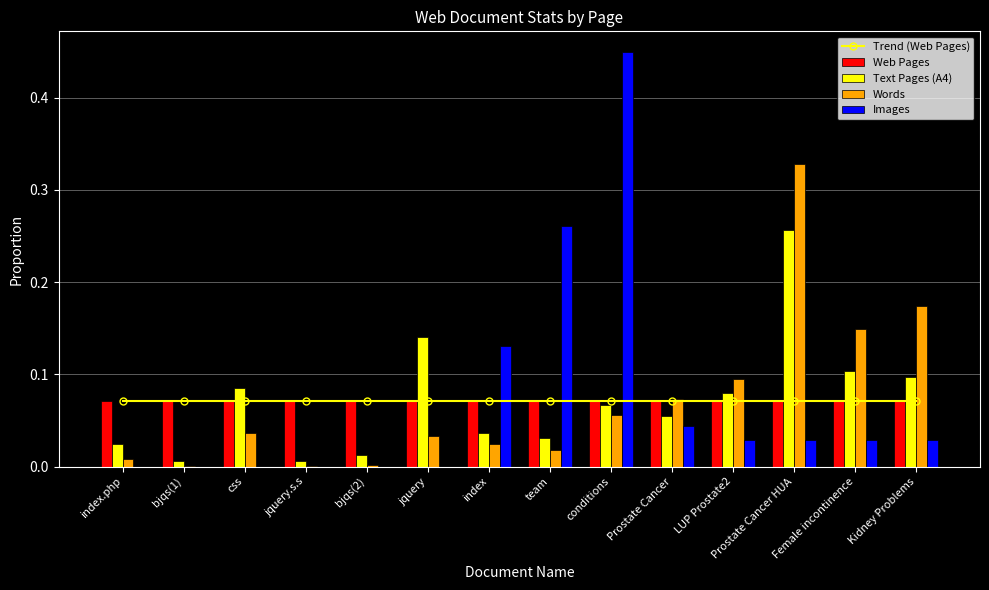

At which label does Words reach its minimum?

jquery.s.s